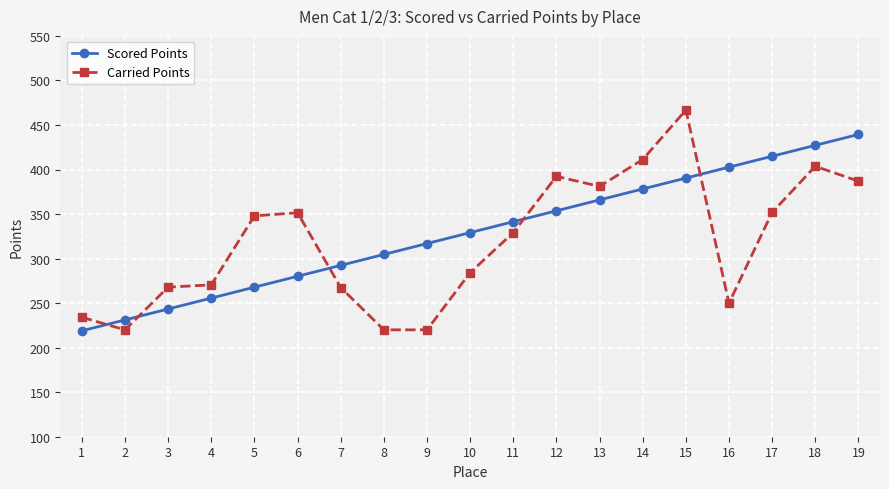

What are all the series names shown in the legend?

Scored Points, Carried Points